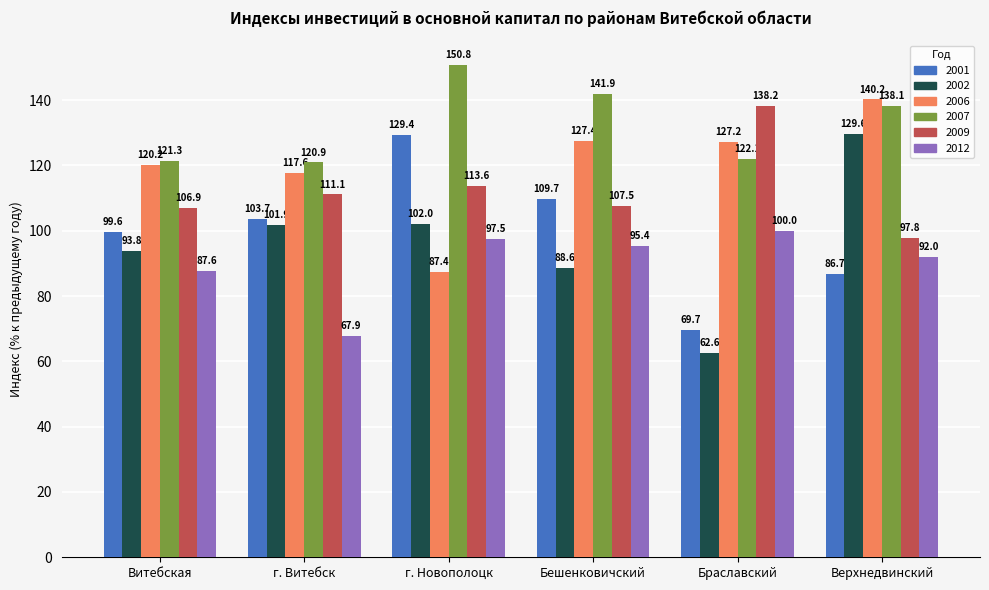

What is the label of the 6th bar from the right?

Витебская